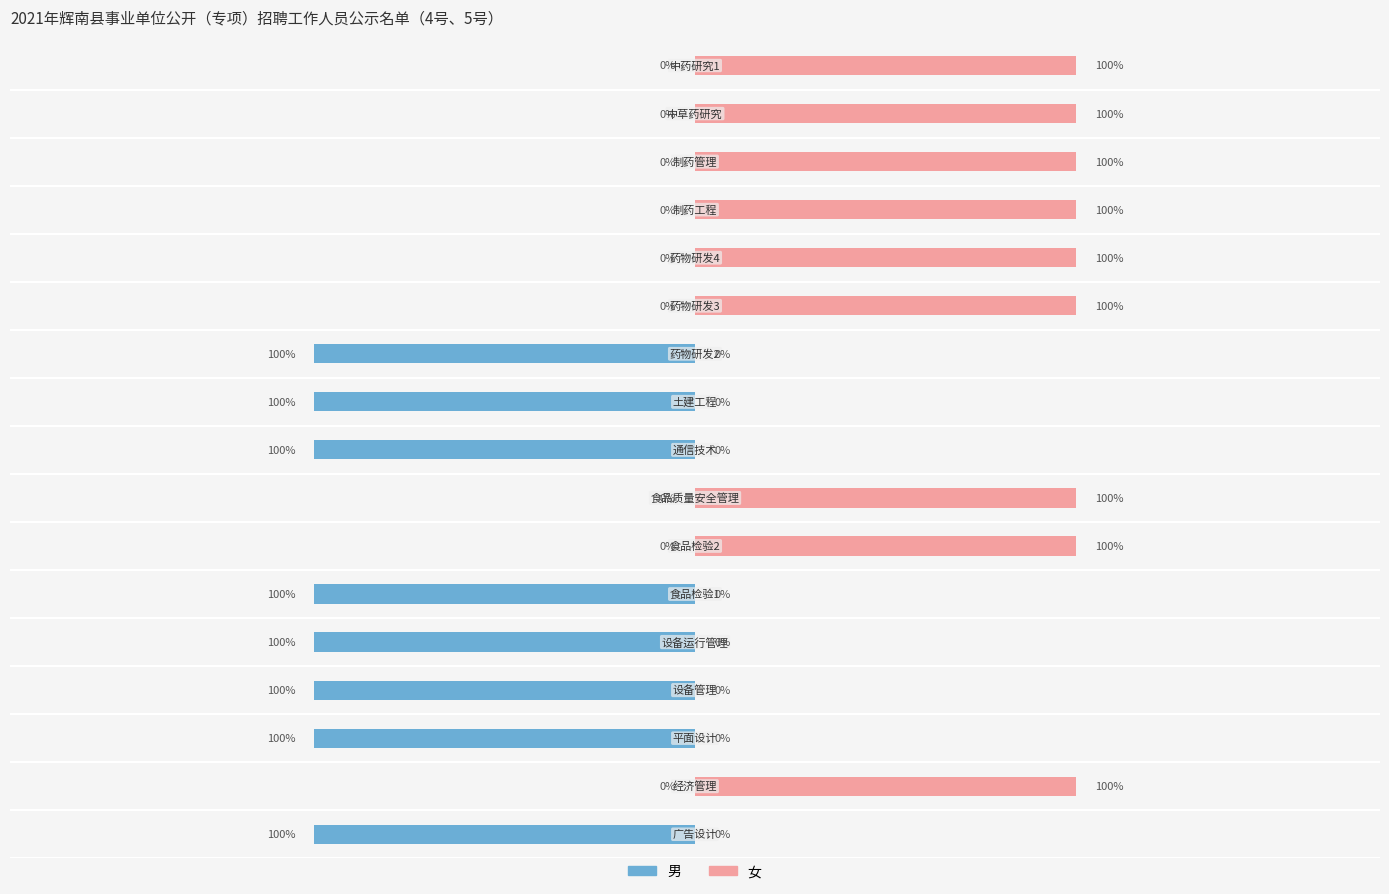

At 0.0, list the series in order from largest to smallest.

女, 男